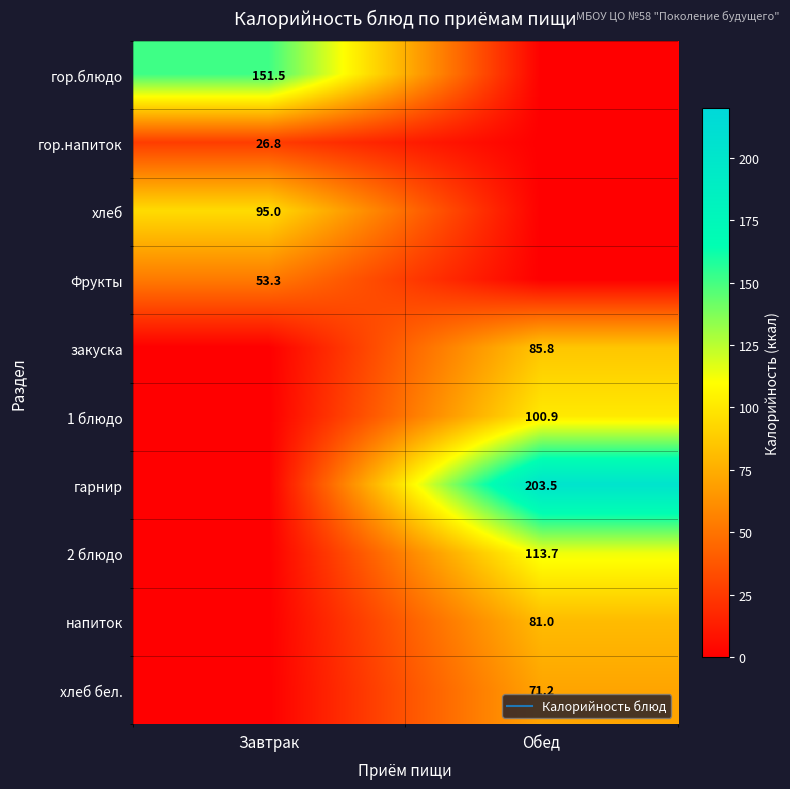

Between Завтрак and Обед, which is larger?

Завтрак